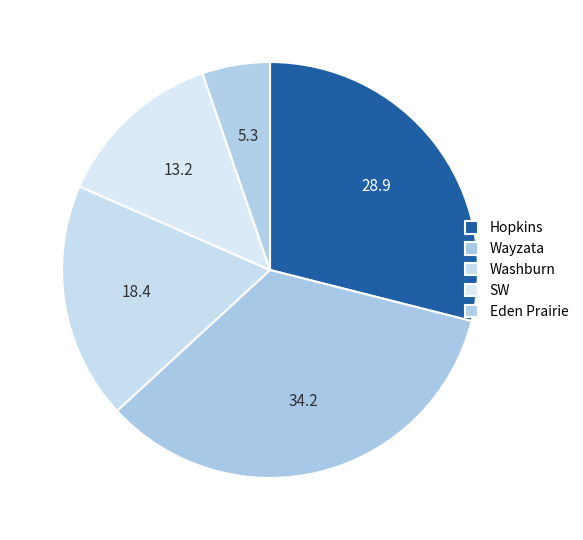

Count the number of slices in the pie.

5